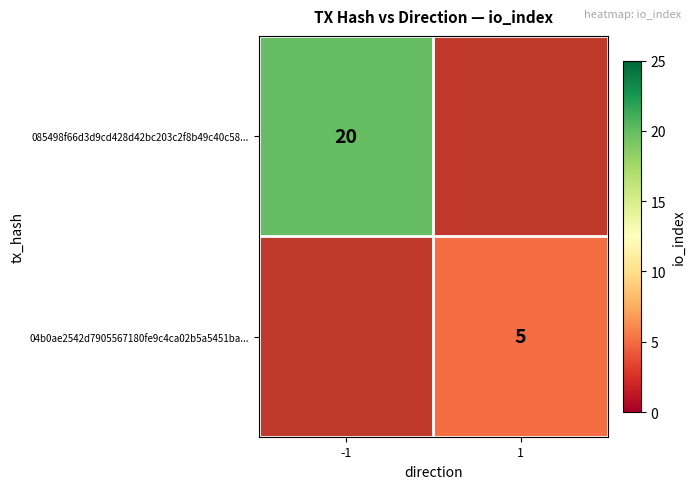

The value of 04b0ae2542d7905567180fe9c4ca02b5a5451ba... at 1 is 8. True or false?

False